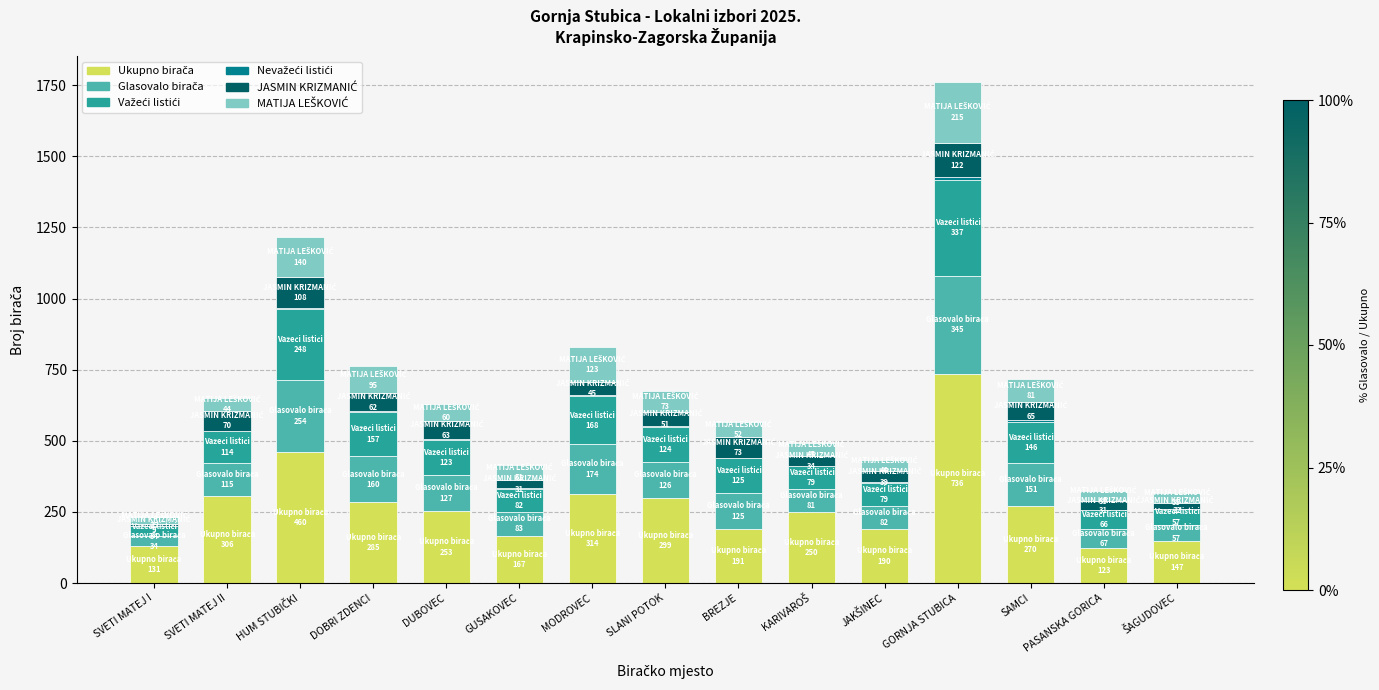

At which category is the sum across all series the highest?

GORNJA STUBICA